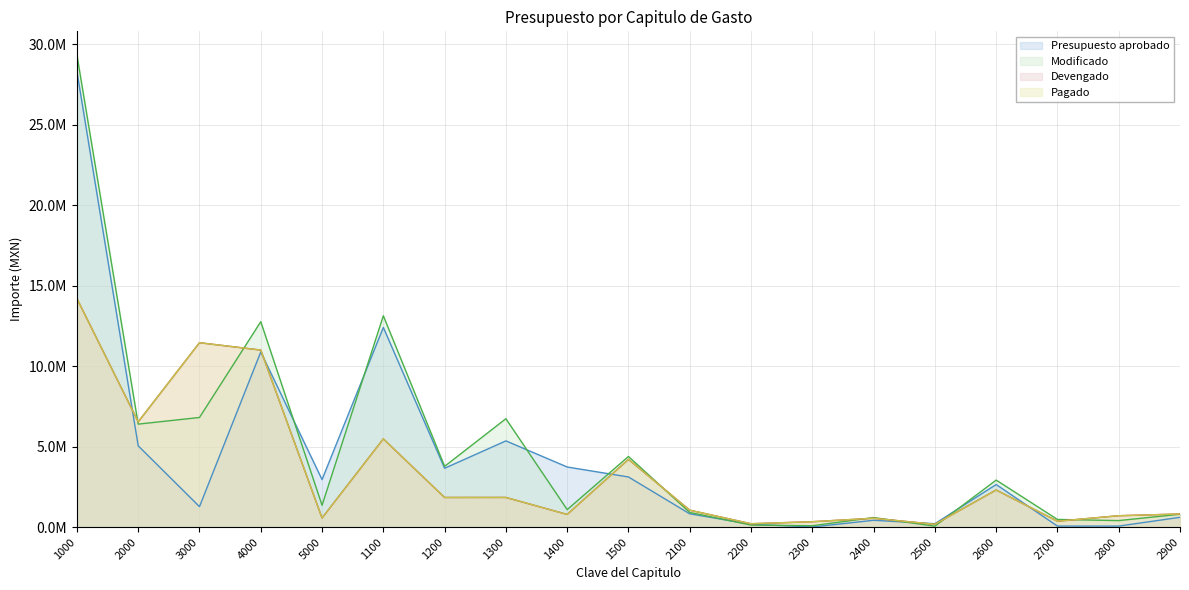

True or false: Devengado has a value of 11168119.9 at 2000.

False